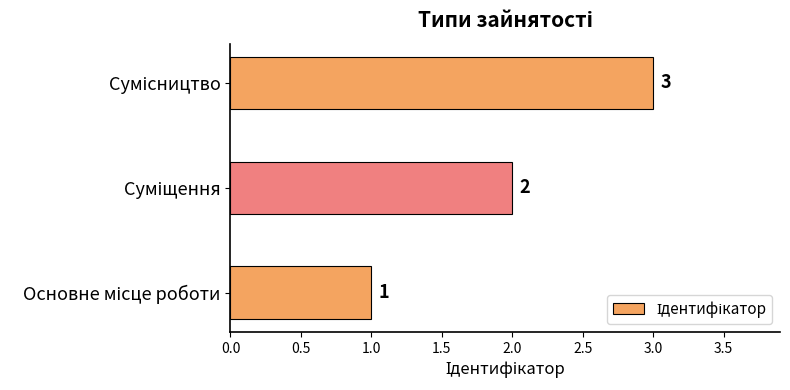

What is the maximum value shown in the chart?

3